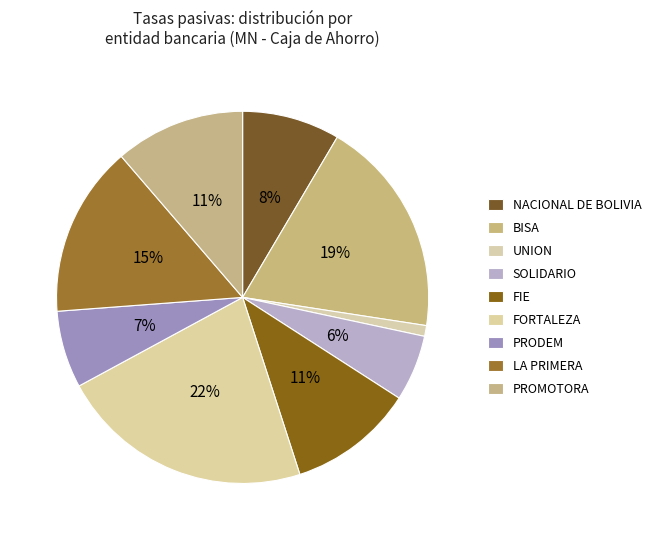

How many slices are in this pie chart?

9